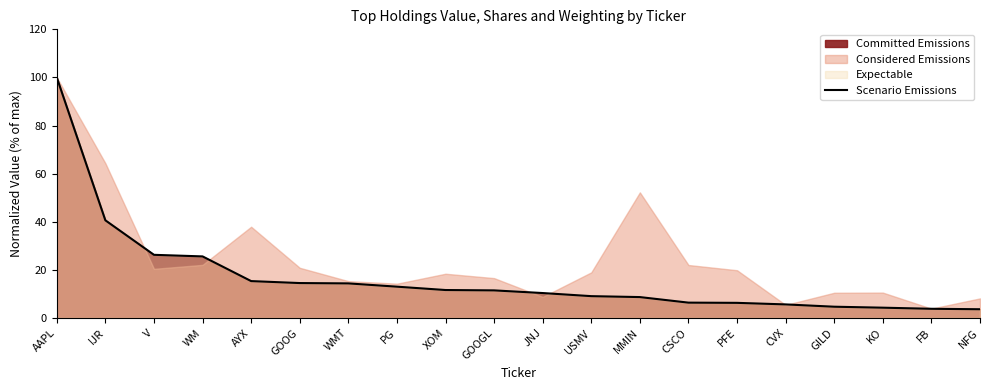

How many data points does each series have?

20